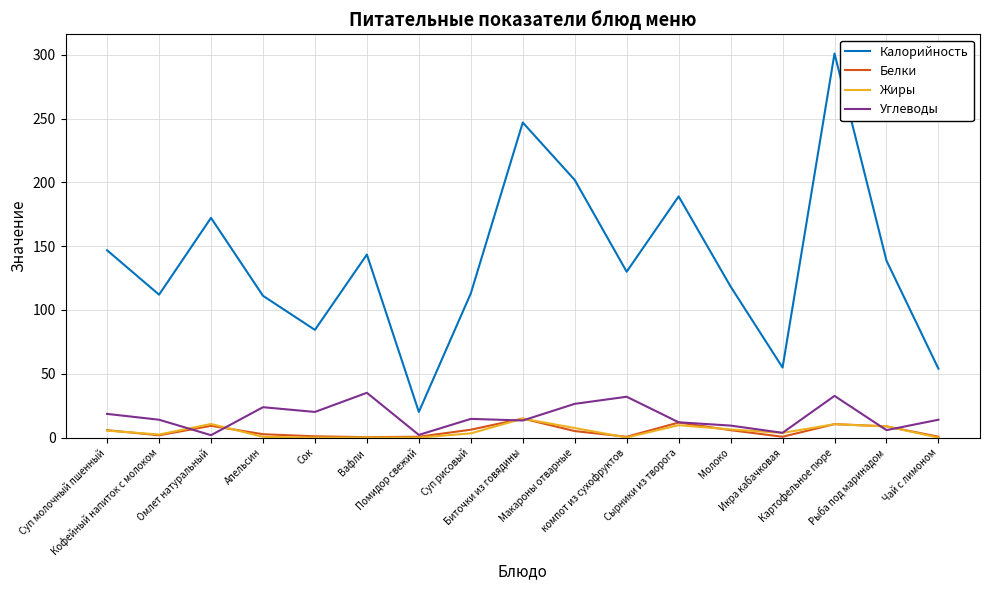

True or false: Калорийность and Жиры cross at least once.

False